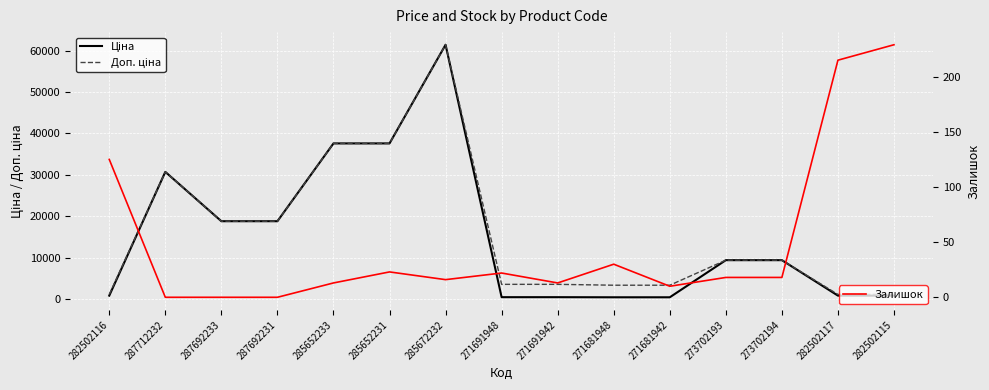

Which series has the largest range (max minus min)?

Ціна